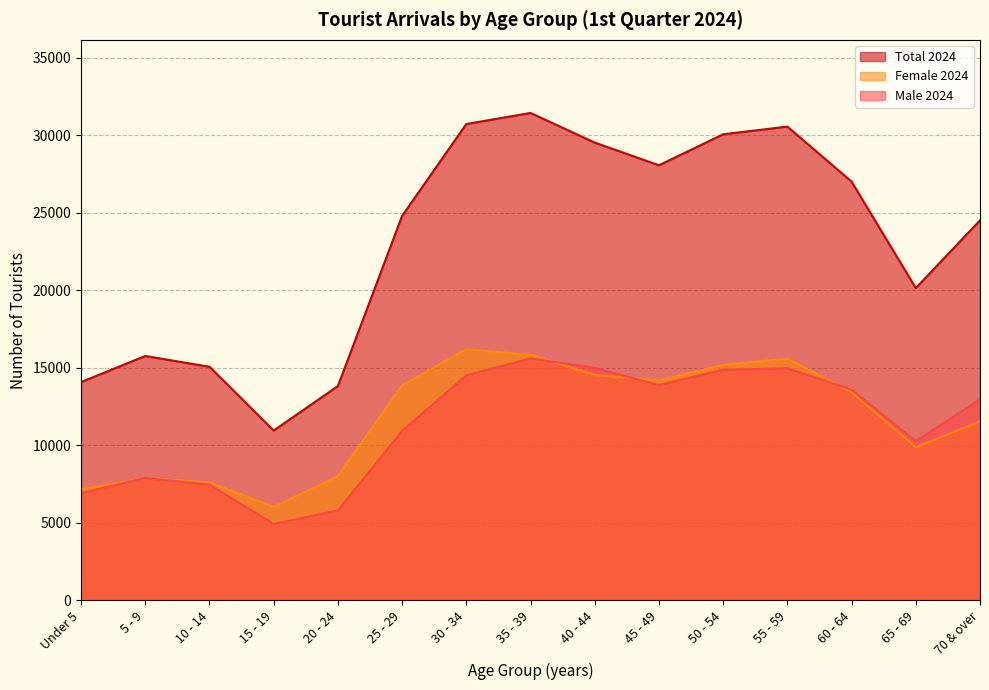

How many interior local valleys does the Female 2024 series have?

3